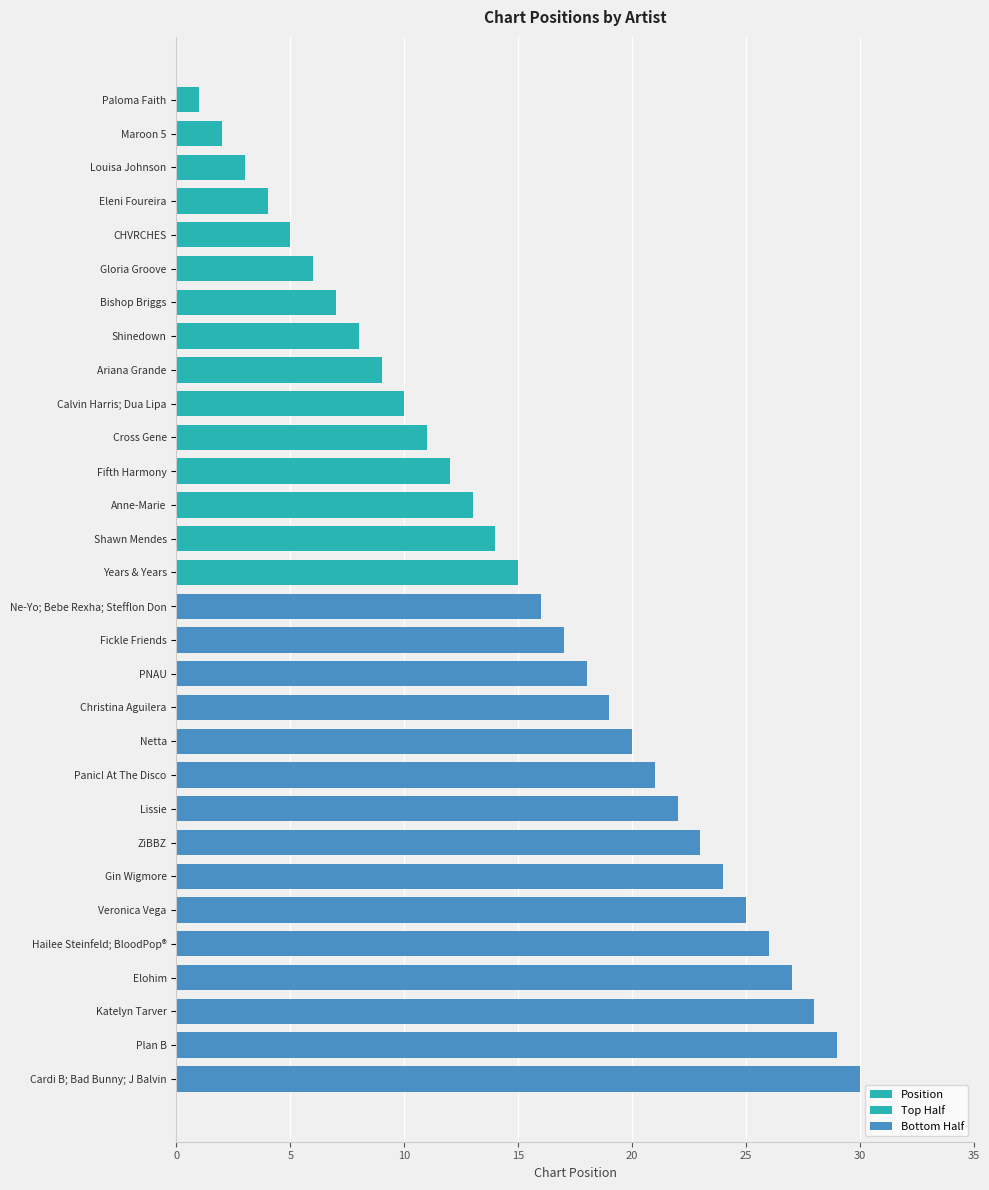

What is the change in value from Gloria Groove to Calvin Harris; Dua Lipa?

+4